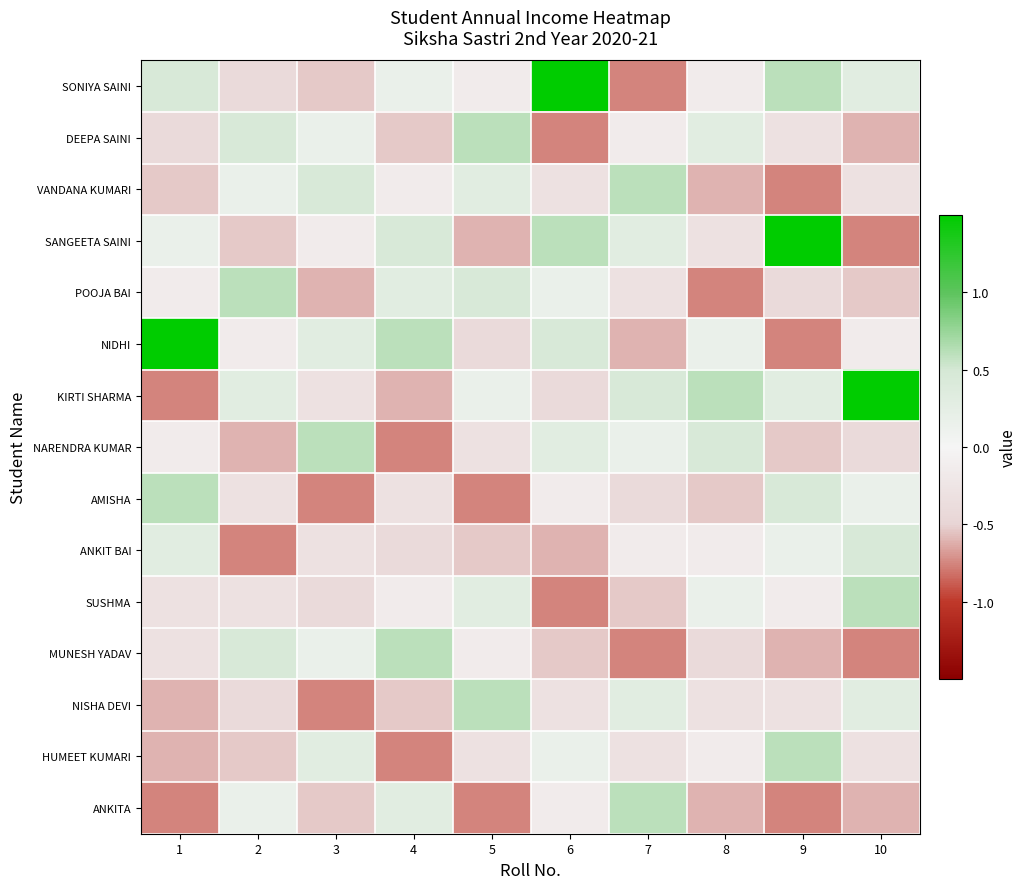

Reading left to right, transcribe all the data shown in this chart.

SONIYA SAINI: 1=0.5	2=-0.4	3=-0.5	4=0.2	5=-0.1	6=1.5	7=-0.8	8=-0.1	9=0.6	10=0.3
DEEPA SAINI: 1=-0.4	2=0.5	3=0.2	4=-0.5	5=0.6	6=-0.8	7=-0.1	8=0.3	9=-0.3	10=-0.6
VANDANA KUMARI: 1=-0.5	2=0.2	3=0.5	4=-0.1	5=0.3	6=-0.3	7=0.6	8=-0.6	9=-0.8	10=-0.3
SANGEETA SAINI: 1=0.2	2=-0.5	3=-0.1	4=0.5	5=-0.6	6=0.6	7=0.3	8=-0.3	9=1.5	10=-0.8
POOJA BAI: 1=-0.1	2=0.6	3=-0.6	4=0.3	5=0.5	6=0.2	7=-0.3	8=-0.8	9=-0.4	10=-0.5
NIDHI: 1=1.5	2=-0.1	3=0.3	4=0.6	5=-0.4	6=0.5	7=-0.6	8=0.2	9=-0.8	10=-0.1
KIRTI SHARMA: 1=-0.8	2=0.3	3=-0.3	4=-0.6	5=0.2	6=-0.4	7=0.5	8=0.6	9=0.3	10=1.5
NARENDRA KUMAR: 1=-0.1	2=-0.6	3=0.6	4=-0.8	5=-0.3	6=0.3	7=0.2	8=0.5	9=-0.5	10=-0.4
AMISHA: 1=0.6	2=-0.3	3=-0.8	4=-0.3	5=-0.8	6=-0.1	7=-0.4	8=-0.5	9=0.5	10=0.2
ANKIT BAI: 1=0.3	2=-0.8	3=-0.3	4=-0.4	5=-0.5	6=-0.6	7=-0.1	8=-0.1	9=0.2	10=0.5
SUSHMA: 1=-0.3	2=-0.3	3=-0.4	4=-0.1	5=0.3	6=-0.8	7=-0.5	8=0.2	9=-0.1	10=0.6
MUNESH YADAV: 1=-0.3	2=0.5	3=0.2	4=0.6	5=-0.1	6=-0.5	7=-0.8	8=-0.4	9=-0.6	10=-0.8
NISHA DEVI: 1=-0.6	2=-0.4	3=-0.8	4=-0.5	5=0.6	6=-0.3	7=0.3	8=-0.3	9=-0.3	10=0.3
HUMEET KUMARI: 1=-0.6	2=-0.5	3=0.3	4=-0.8	5=-0.3	6=0.2	7=-0.3	8=-0.1	9=0.6	10=-0.3
ANKITA: 1=-0.8	2=0.2	3=-0.5	4=0.3	5=-0.8	6=-0.1	7=0.6	8=-0.6	9=-0.8	10=-0.6